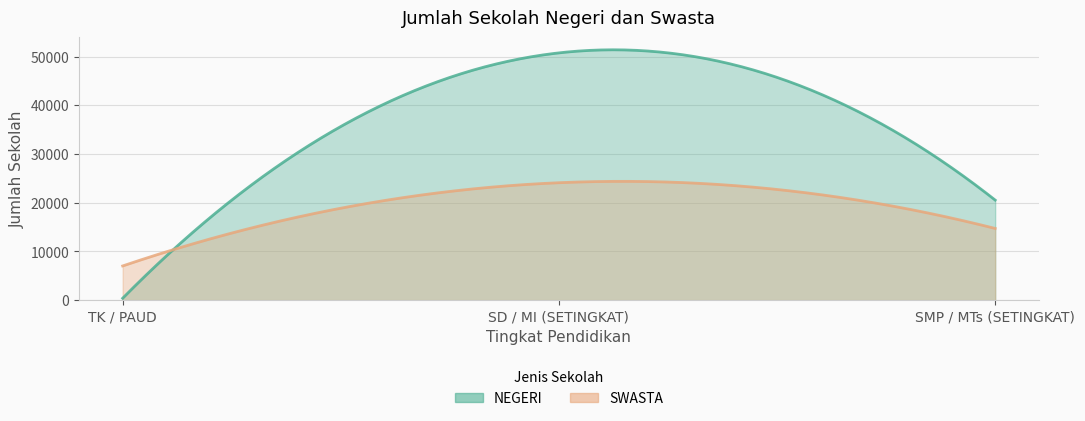

Reading left to right, what are all the values shown in this chart?

NEGERI: TK / PAUD=391	SD / MI (SETINGKAT)=50774	SMP / MTs (SETINGKAT)=20545
SWASTA: TK / PAUD=7026	SD / MI (SETINGKAT)=24115	SMP / MTs (SETINGKAT)=14725